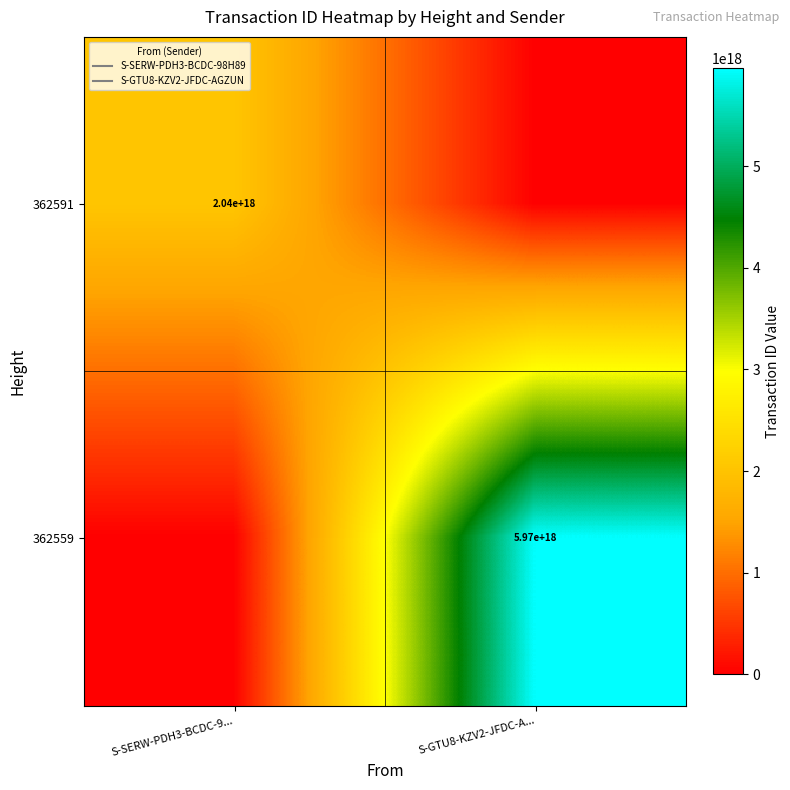

Rank the series by their average value, from lowest to highest.

362591, 362559